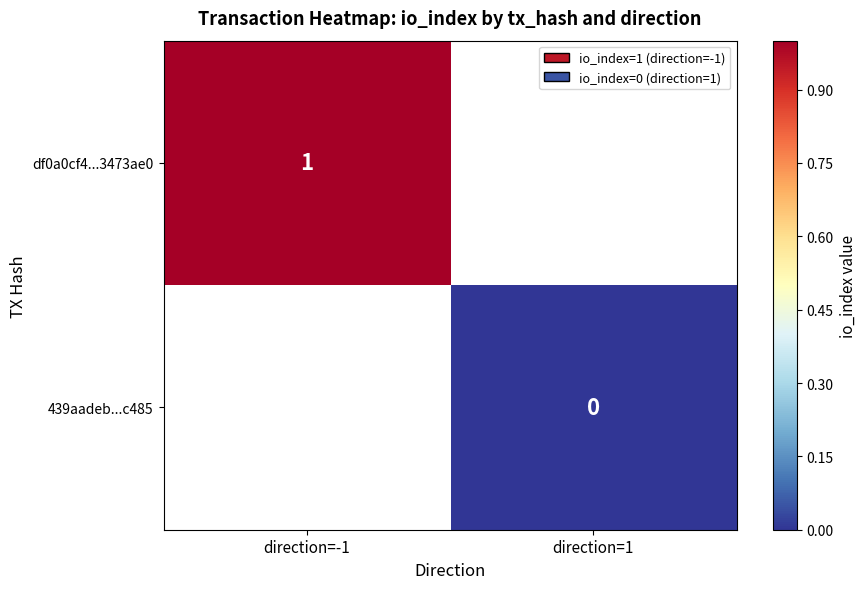

Is the value of 439aadeb...c485 at direction=1 greater than the value of df0a0cf4...3473ae0 at direction=-1?

No